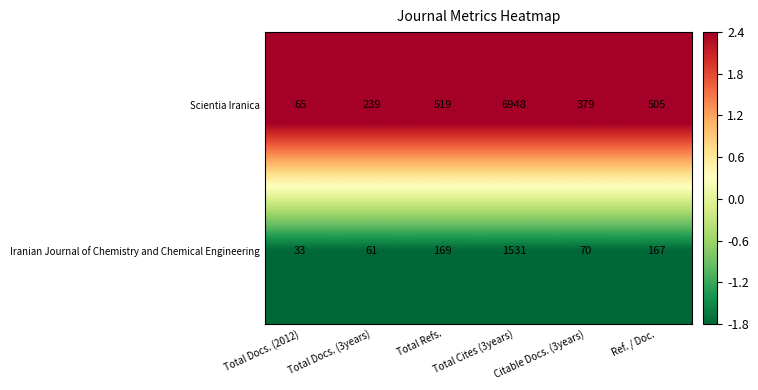

At Ref. / Doc., list the series in order from largest to smallest.

Scientia Iranica, Iranian Journal of Chemistry and Chemical Engineering